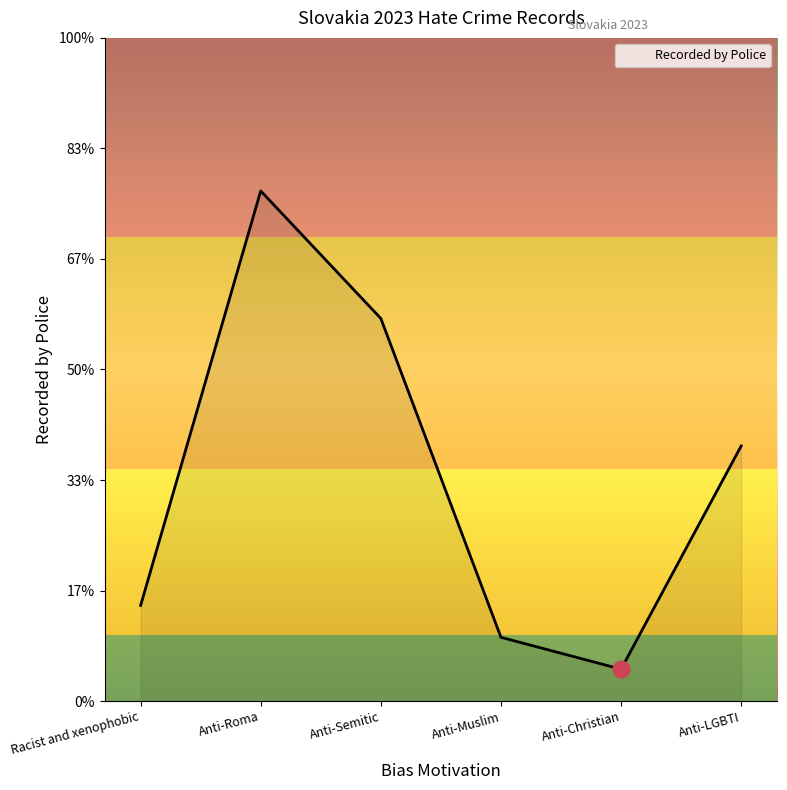

Is this an area chart (filled region under the line)?

Yes